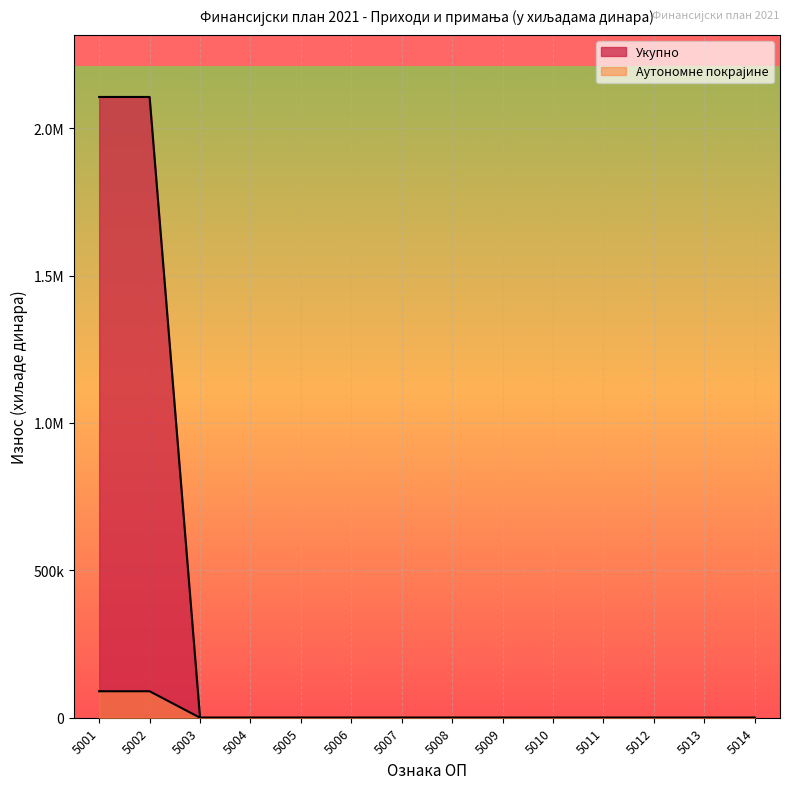

How many lines are shown in the chart?

2